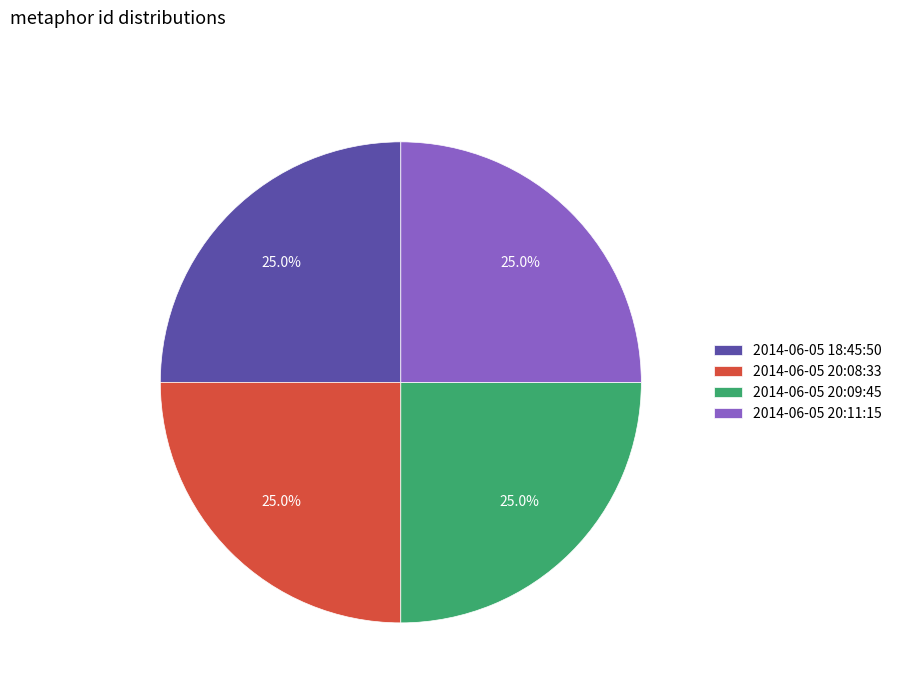

What percentage is NOT represented by 2014-06-05 20:08:33?

75.0%